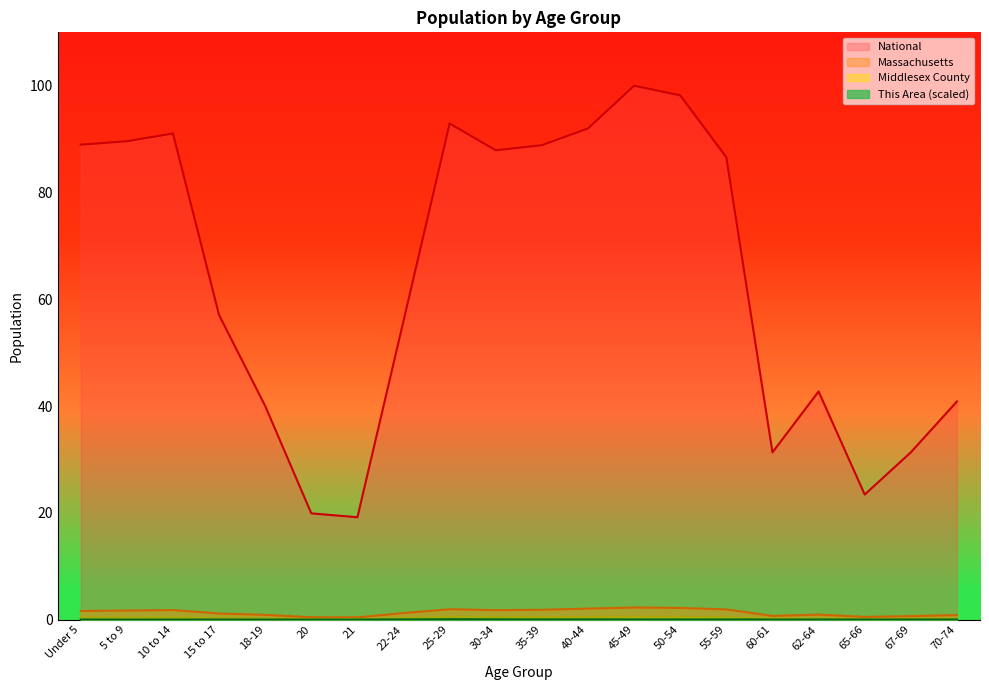

True or false: National has more than 1 interior local peaks.

True